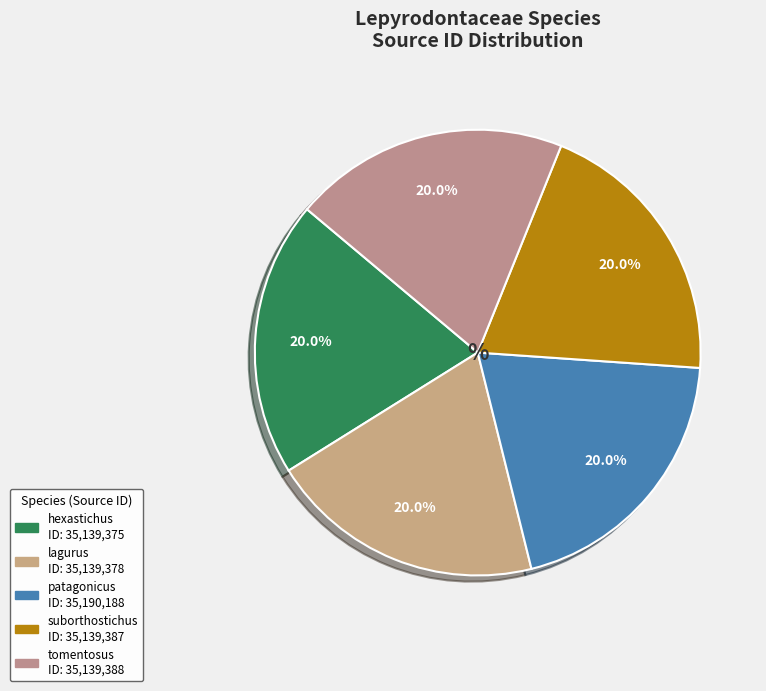

How many segments does this pie chart have?

5